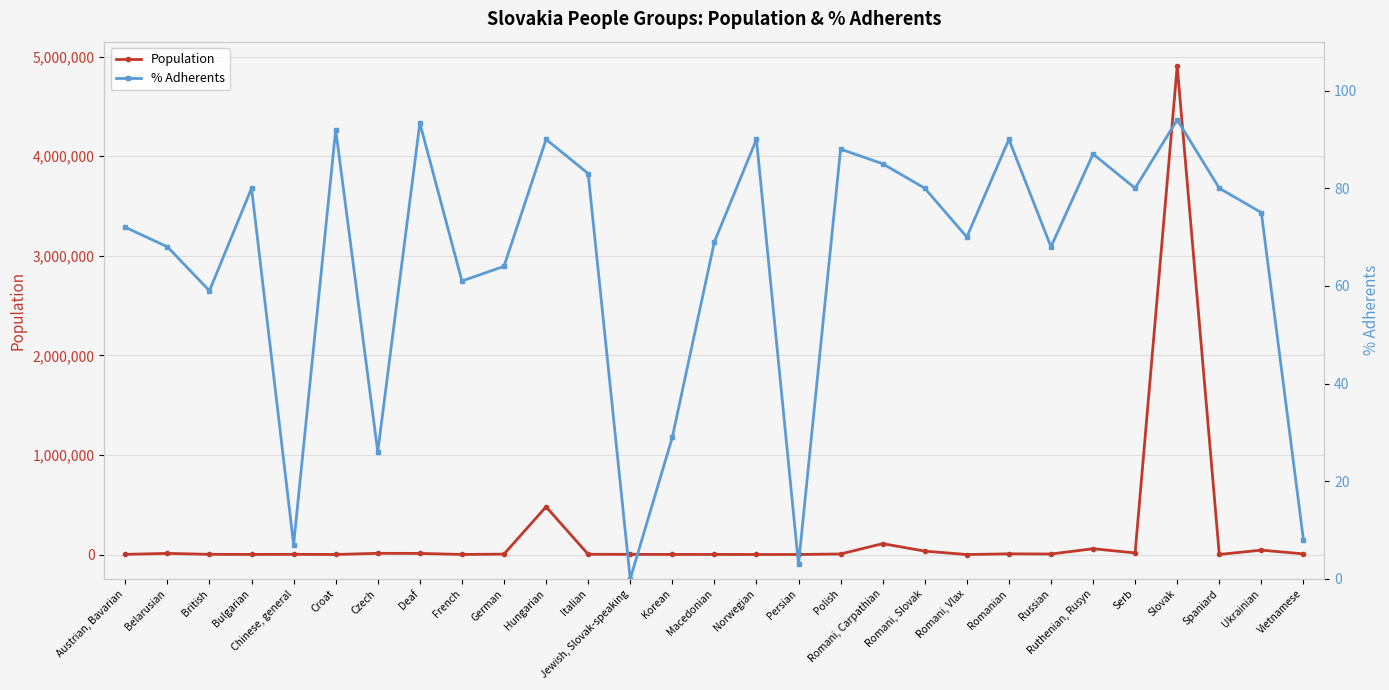

True or false: Population and % Adherents intersect in this chart.

False